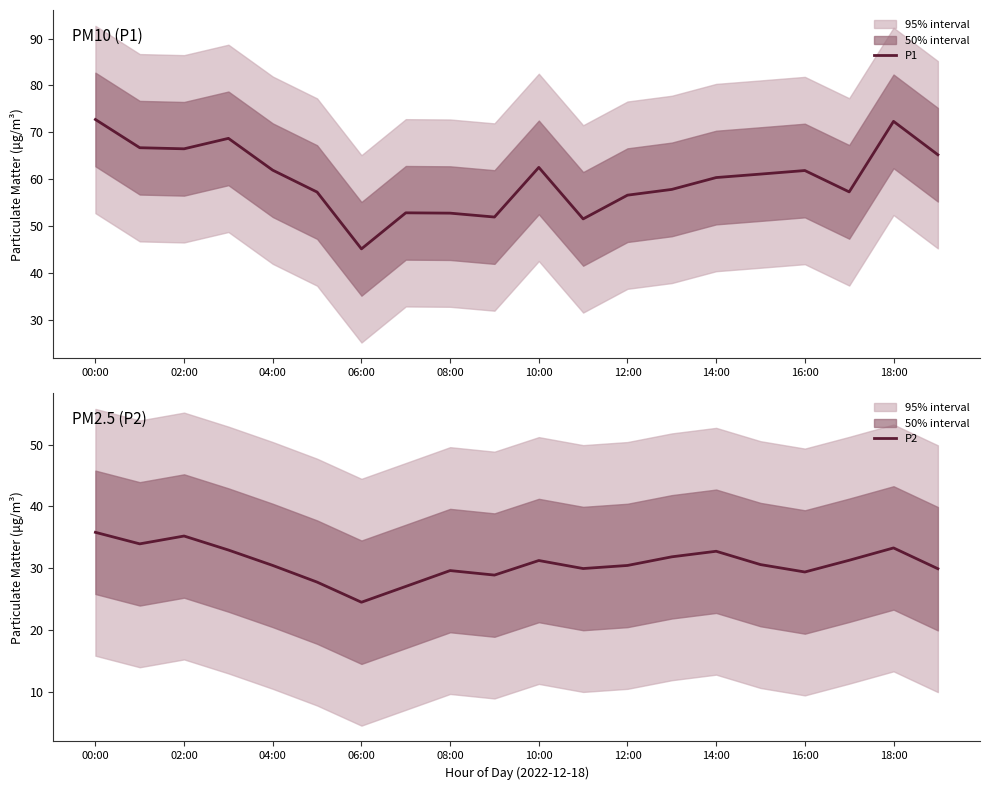

List the series in order of their overall mean, highest first.

P1, P2